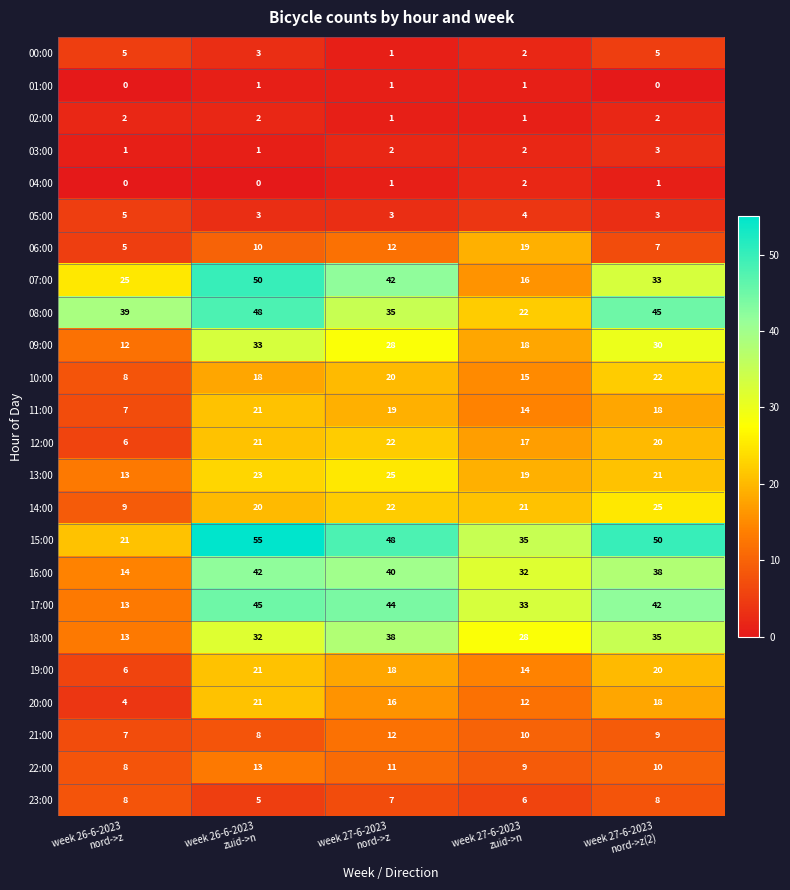

Count the 18:00 values in the range 28 to 35.

3